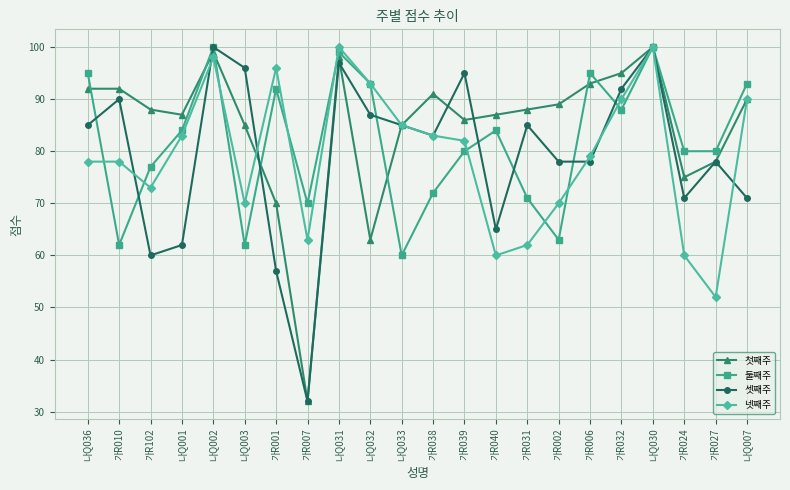

How many lines are shown in the chart?

4